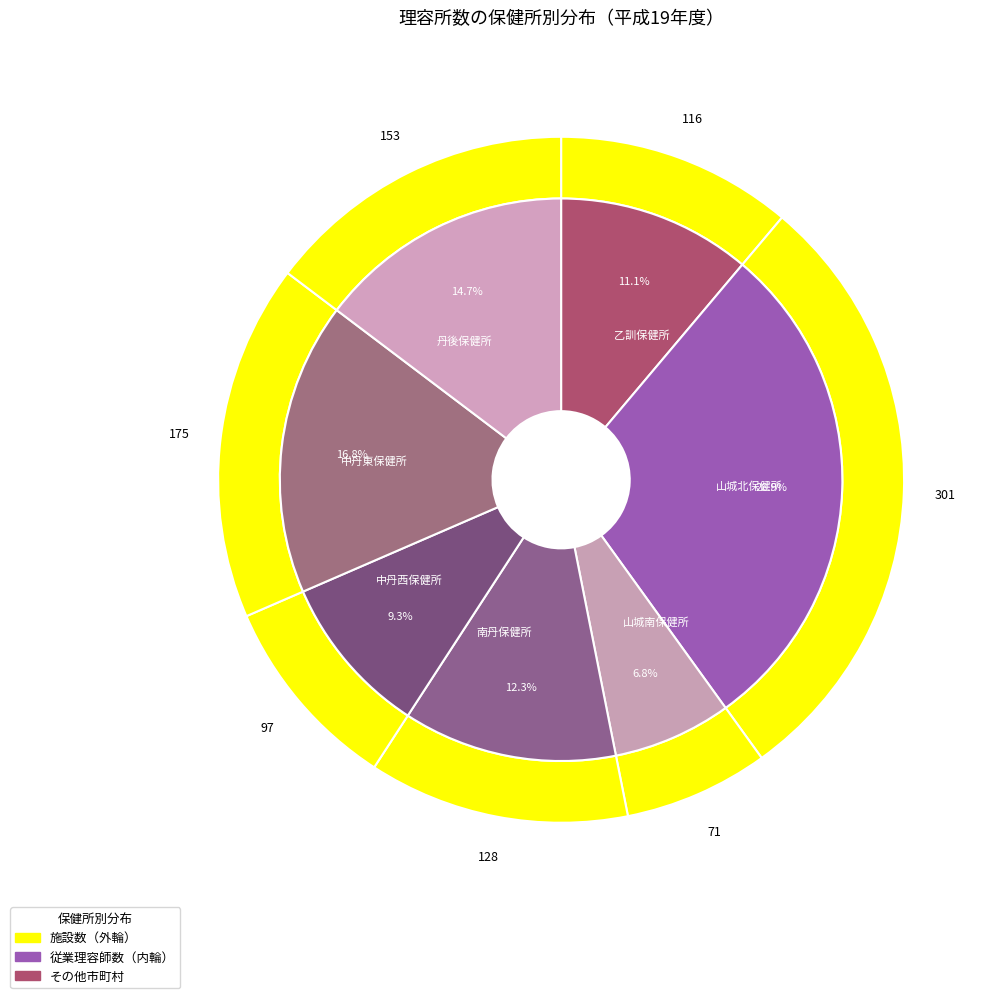

Which slice is the smallest?

山城南保健所